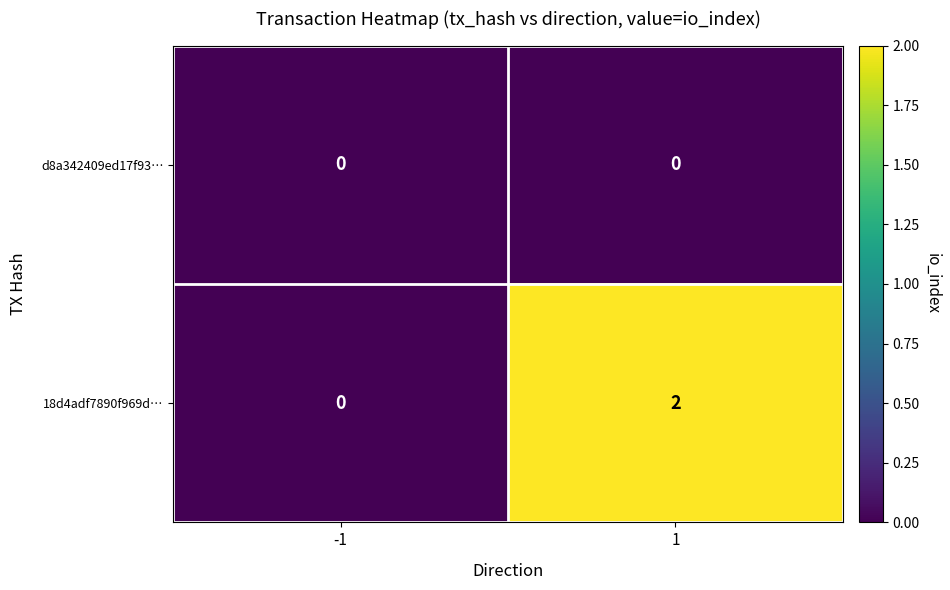

Reading right to left, transcribe all the data shown in this chart.

d8a342409ed17f93…: 1=0	-1=0
18d4adf7890f969d…: 1=2	-1=0